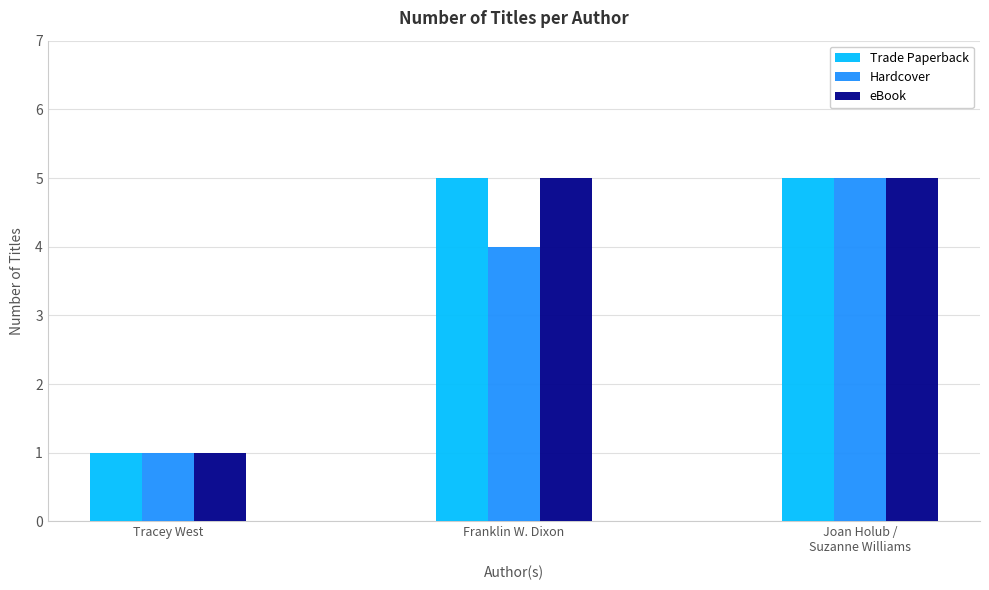

What is the total value across all series at Tracey West?

3